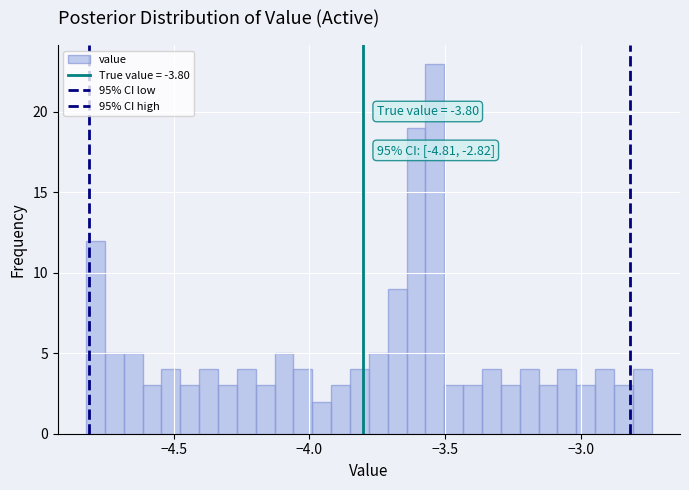

Around what value on the x-axis is the tallest bar? Give the approximate position of its centre, as read against the axis.

-3.55